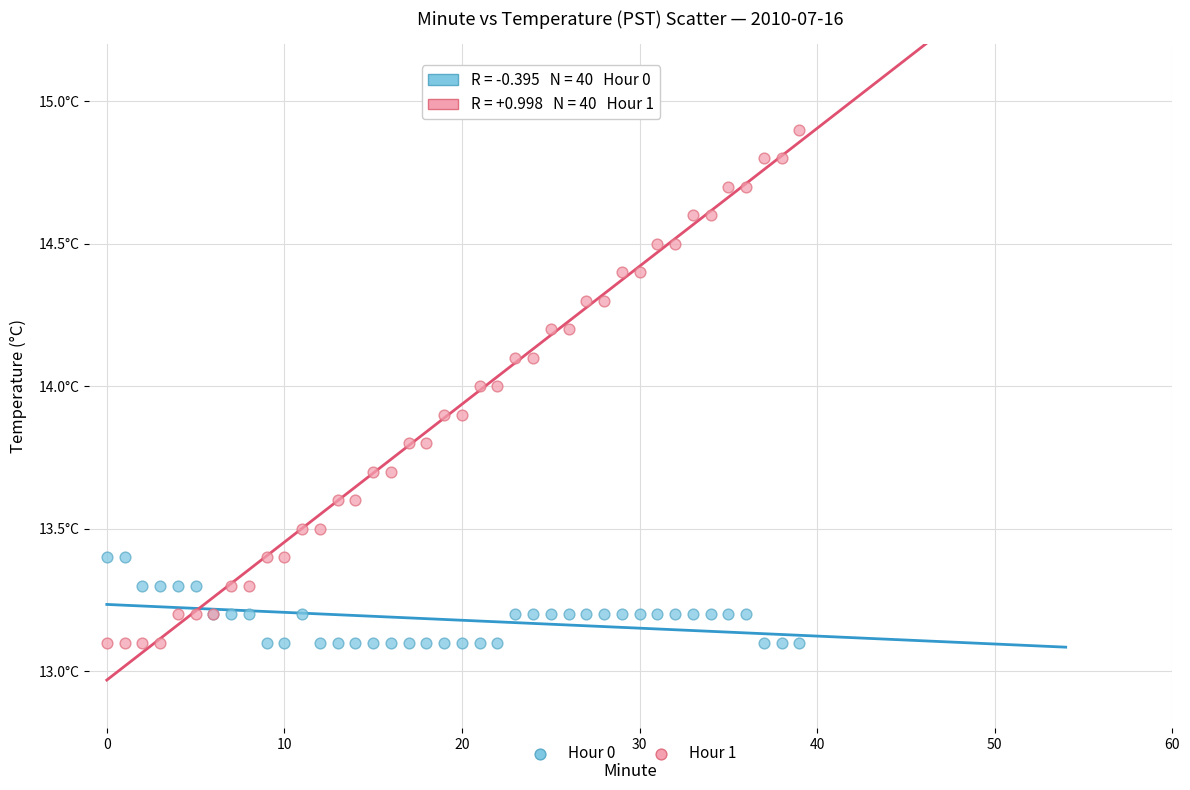

What are all the series names shown in the legend?

Hour 0, Hour 1